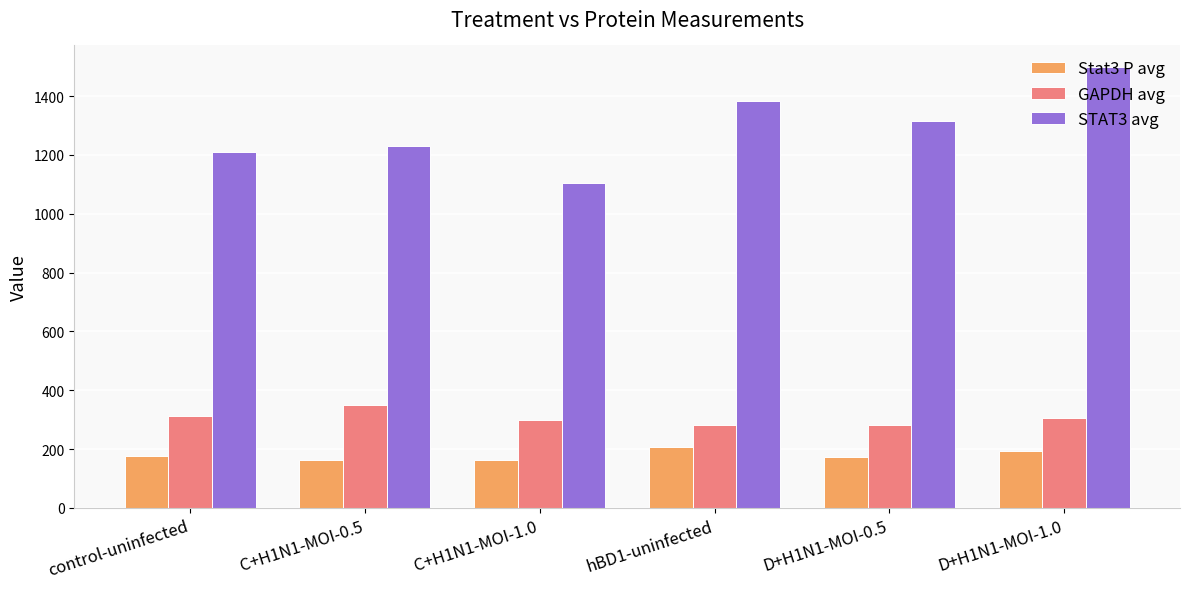

The STAT3 avg series shows 342 at D+H1N1-MOI-1.0. True or false?

False